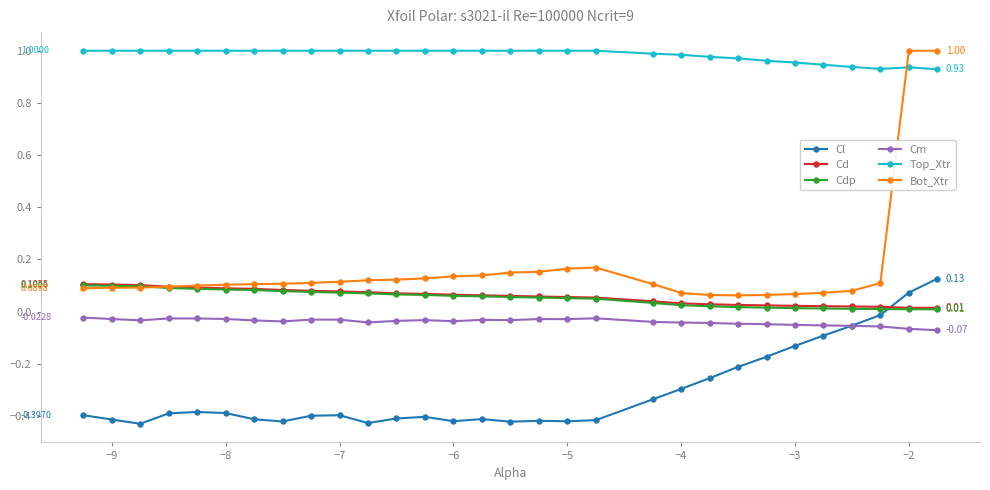

Which series has the largest total across all categories?

Top_Xtr